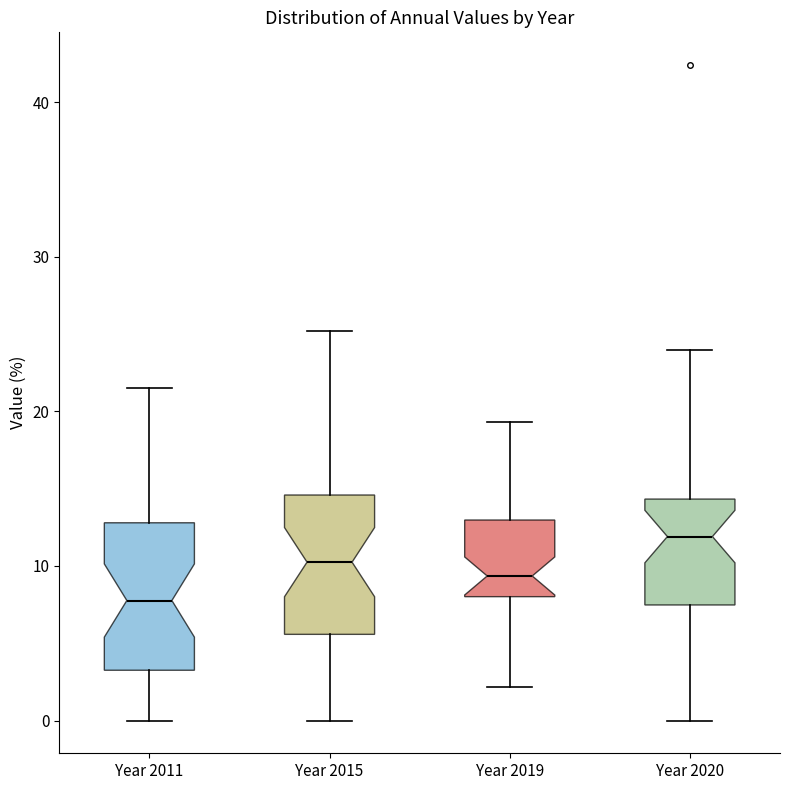

Reading left to right, read every box against the y-axis: the position of its median line, the range the box covers, and the ends of its whiskers. The values are not printed on the chart, so give them approximately, as read against the axis.

Year 2011: median 8, box 3 to 13, whiskers 0 to 22
Year 2015: median 10, box 6 to 15, whiskers 0 to 25
Year 2019: median 9, box 8 to 13, whiskers 2 to 19
Year 2020: median 12, box 7 to 14, whiskers 0 to 24